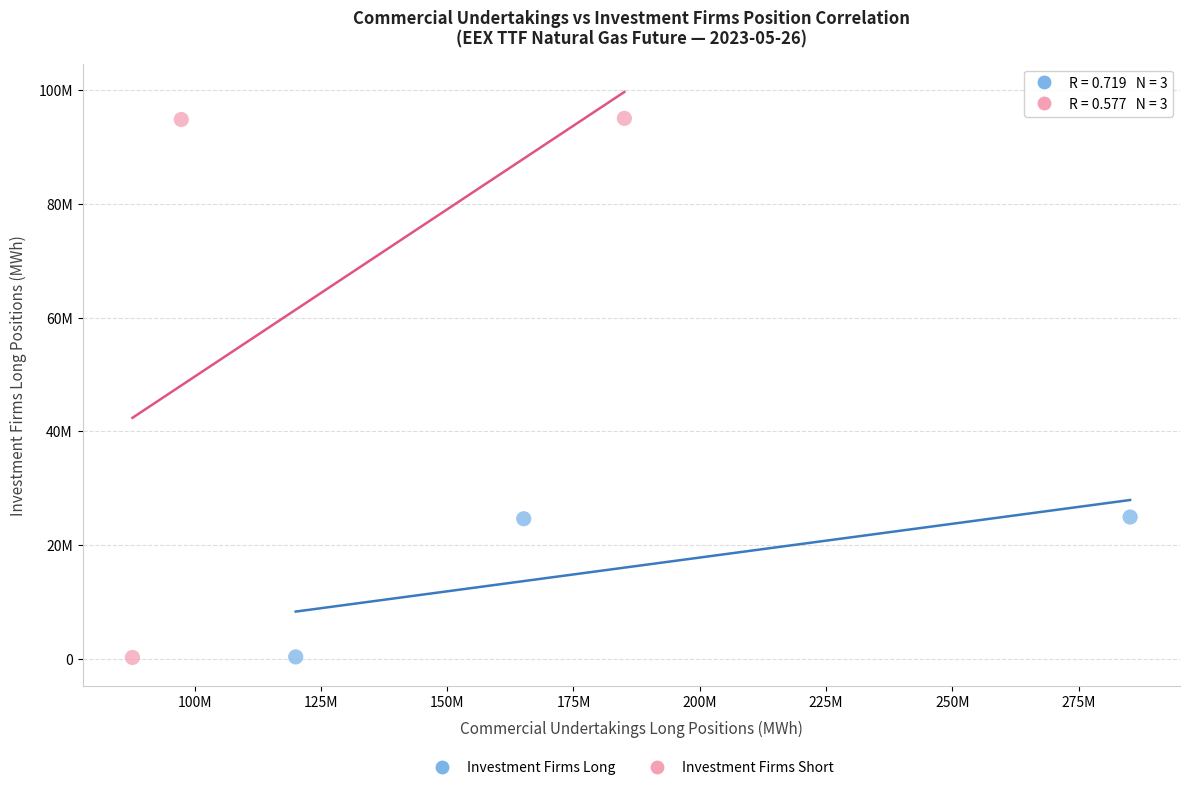

Which series contains the highest Y value?

Investment Firms Short